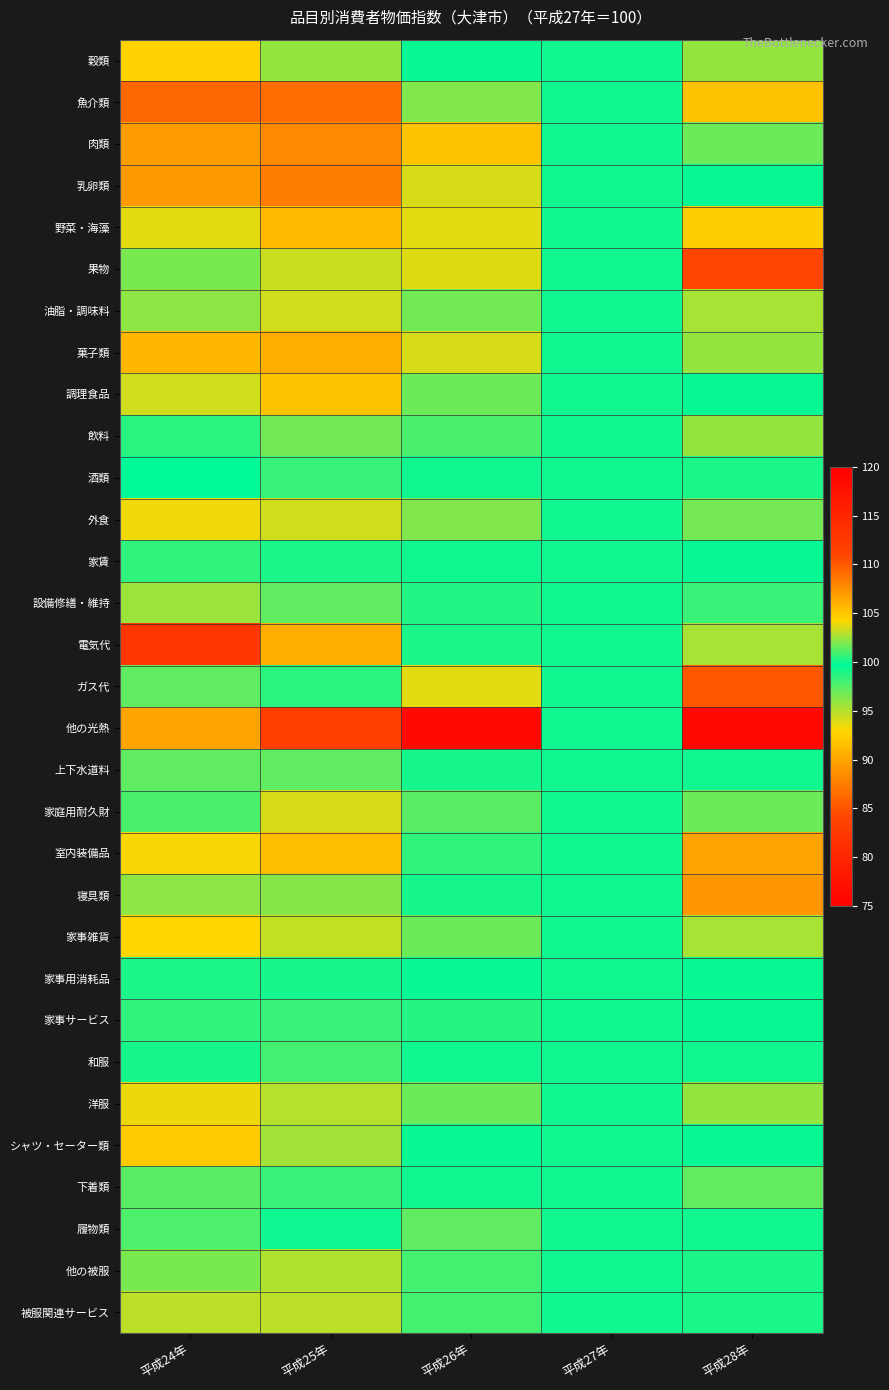

Which label corresponds to the smallest value in the chart?

平成28年